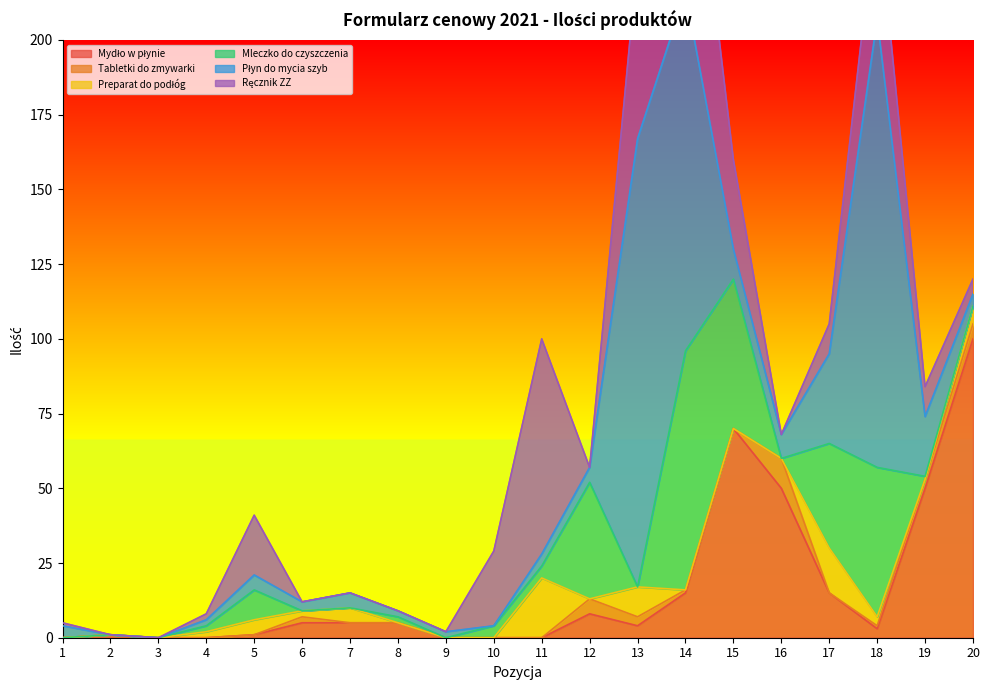

The value of Płyn do mycia szyb at 13 is 105. True or false?

False